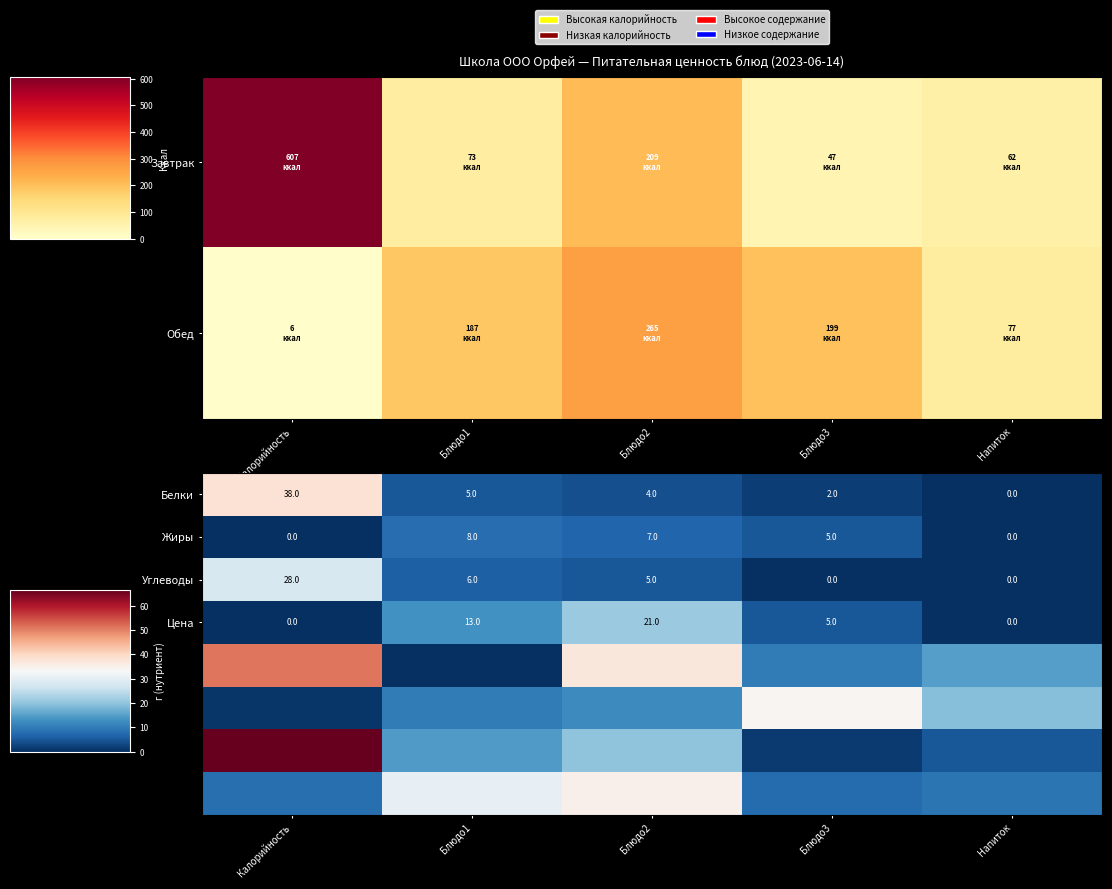

At how many categories does at least one series exceed 19?

4